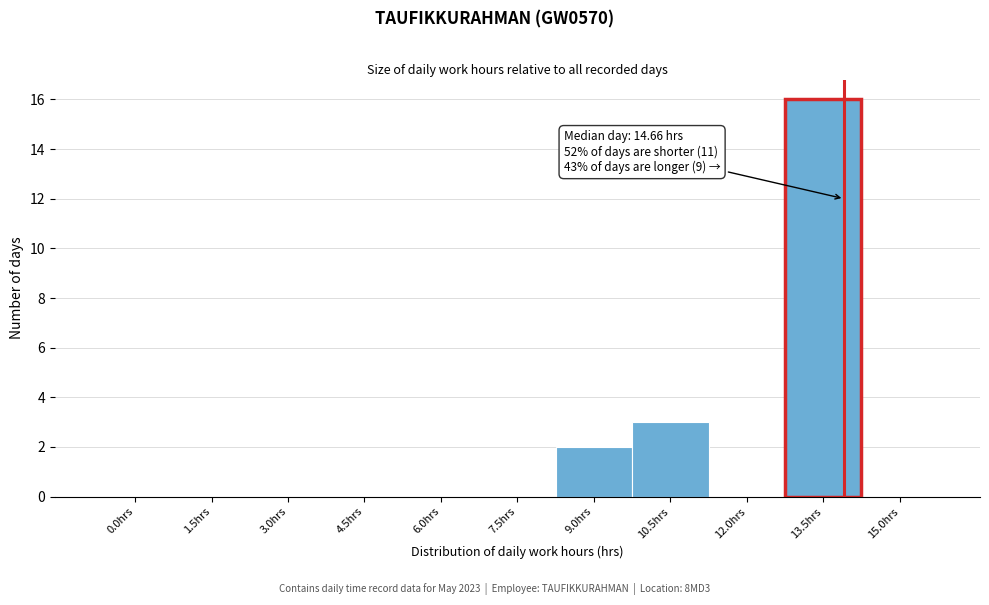

Reading left to right, list all the values displayed in this chart.

0.0hrs=0	1.5hrs=0	3.0hrs=0	4.5hrs=0	6.0hrs=0	7.5hrs=0	9.0hrs=2	10.5hrs=3	12.0hrs=0	13.5hrs=16	15.0hrs=0